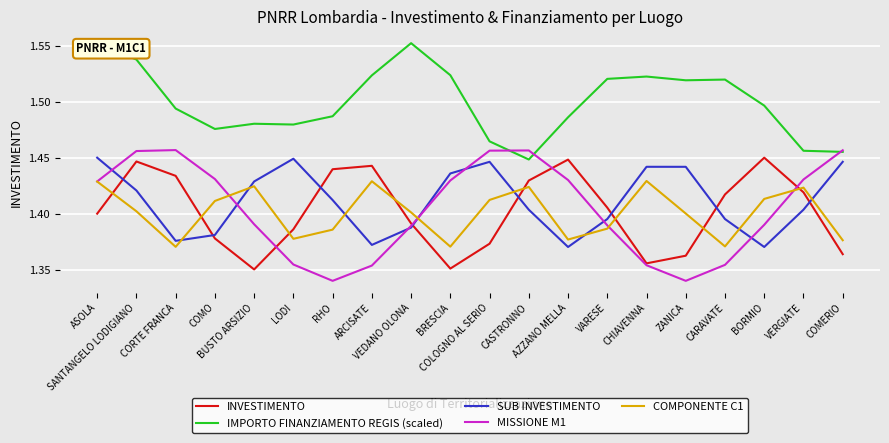

Which series has the largest total across all categories?

IMPORTO FINANZIAMENTO REGIS (scaled)